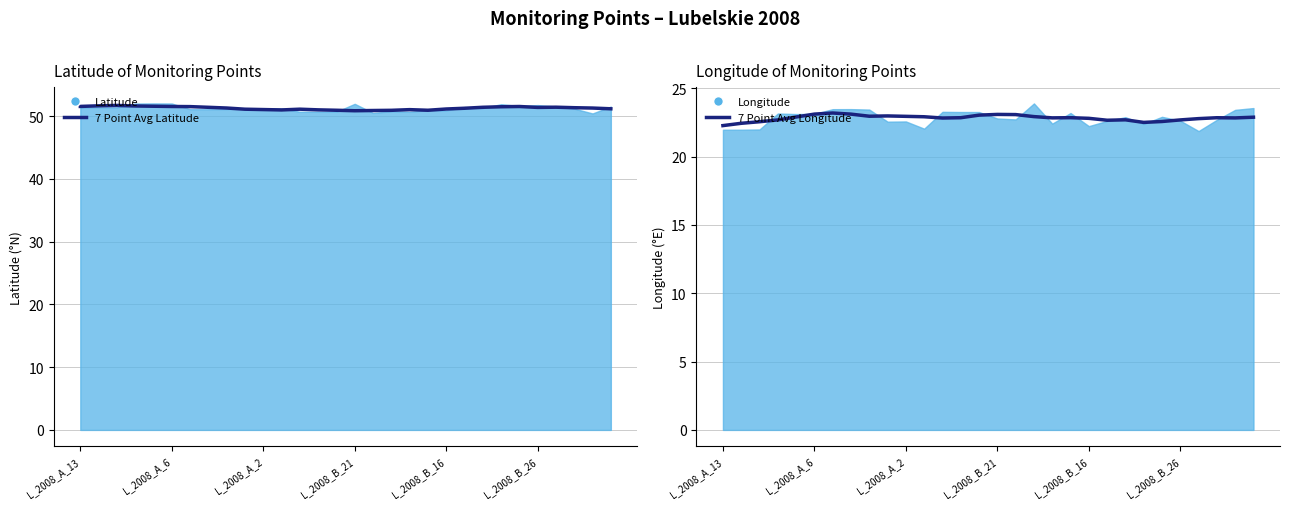

How many lines are shown in the chart?

2